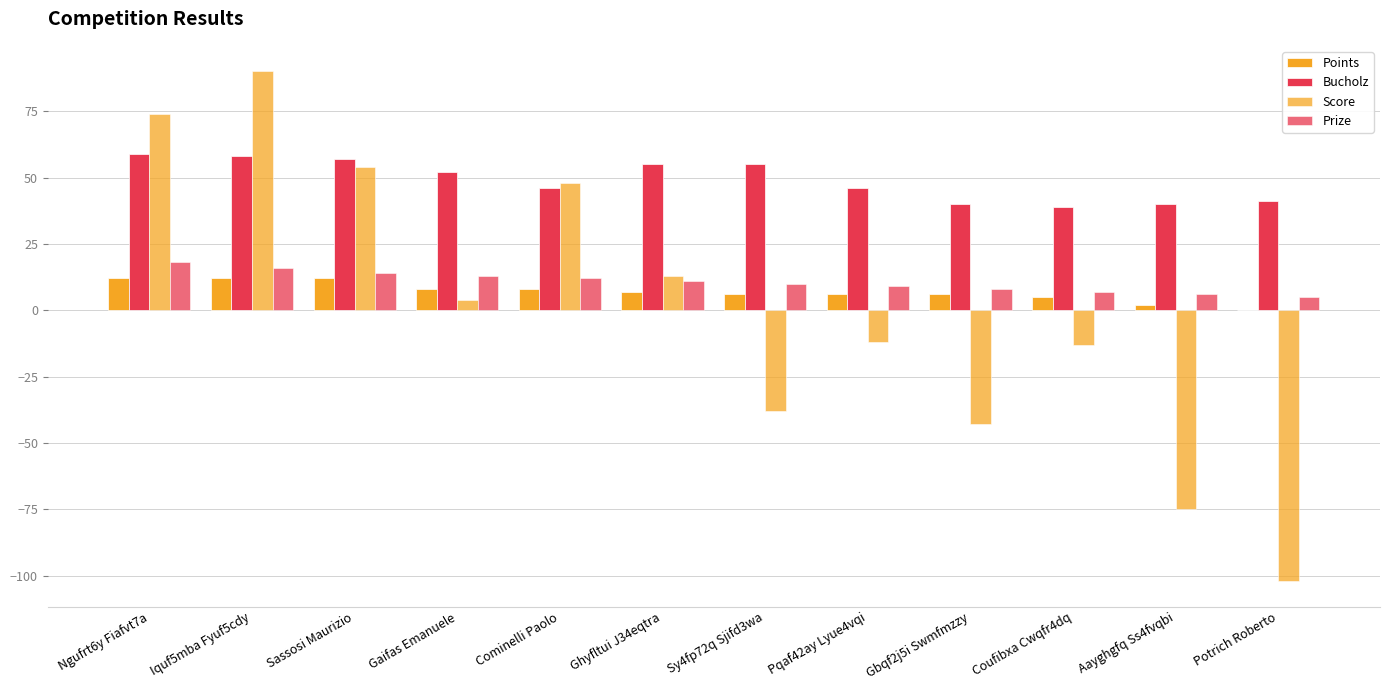

Is it true that Score equals -22 at Gbqf2j5i Swmfmzzy?

False